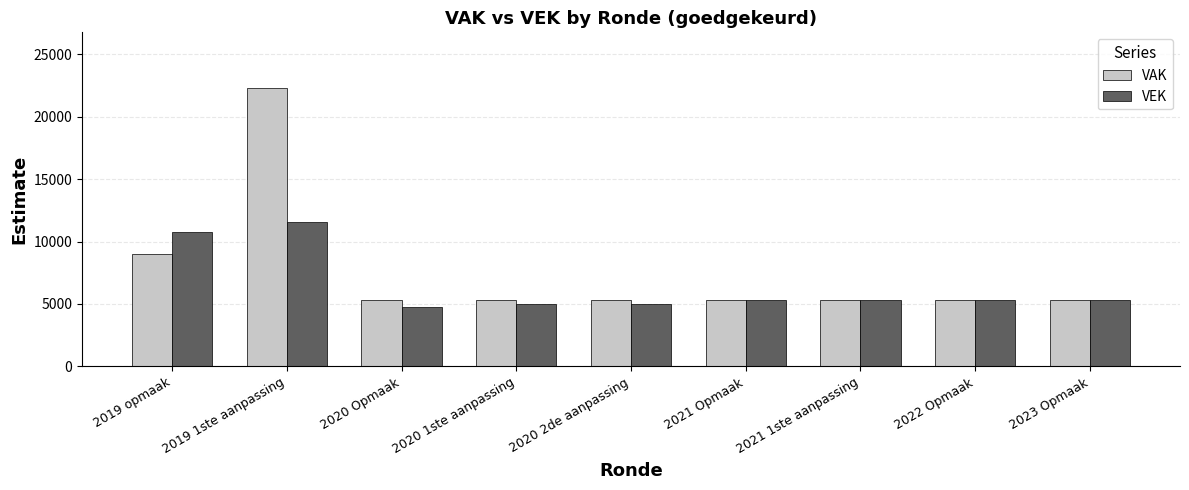

The VAK series shows 5307 at 2022 Opmaak. True or false?

True